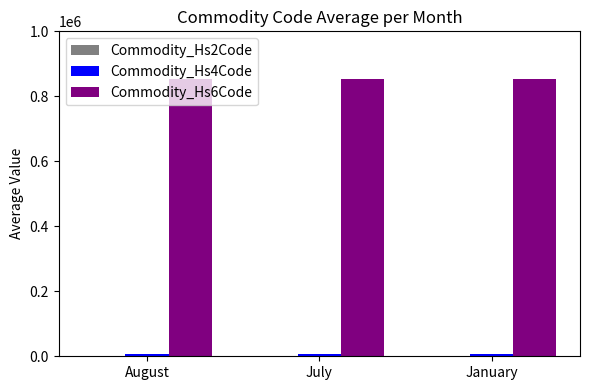

Which series has the largest total across all categories?

Commodity_Hs6Code